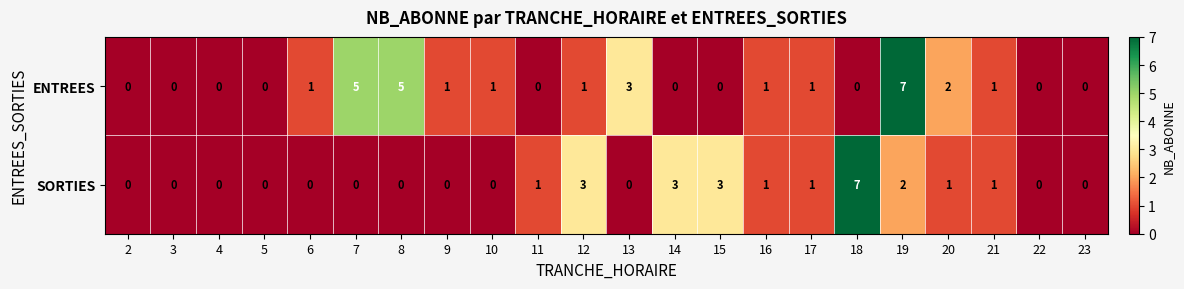

True or false: SORTIES has a value of 2 at 11.

False